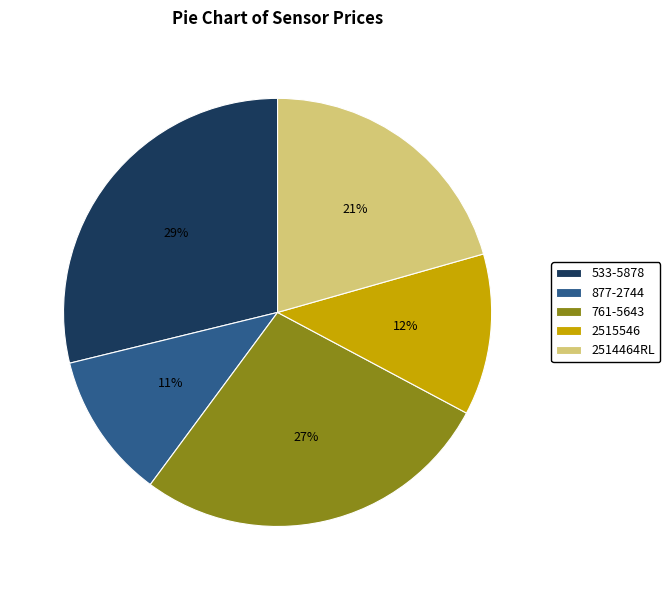

To the nearest percent, what percentage of the pie is 761-5643?

27%